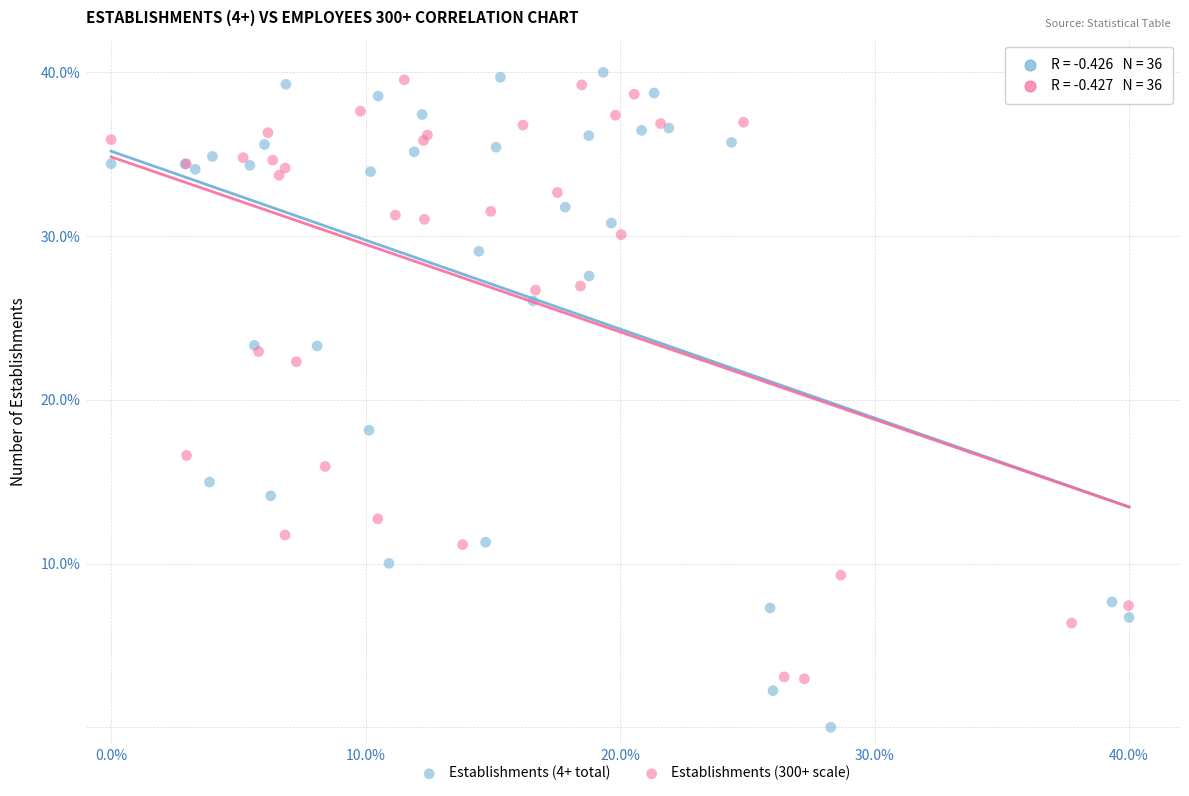

What are all the series names shown in the legend?

Establishments (4+ total), Establishments (300+ scale)